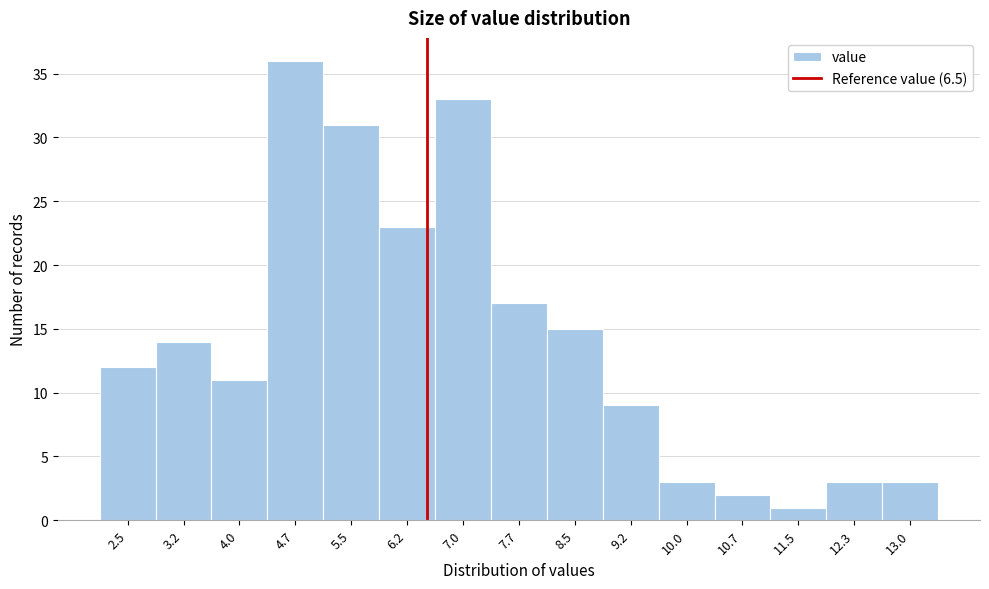

Over which range of the x-axis is the bar tallest?

4.4 to 5.1